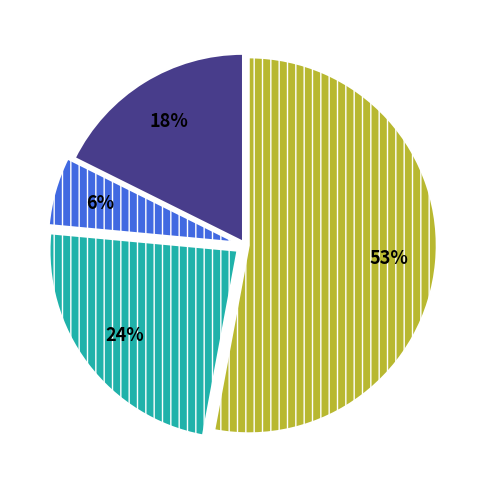

Is there any slice that represents more than half of the pie?

Yes